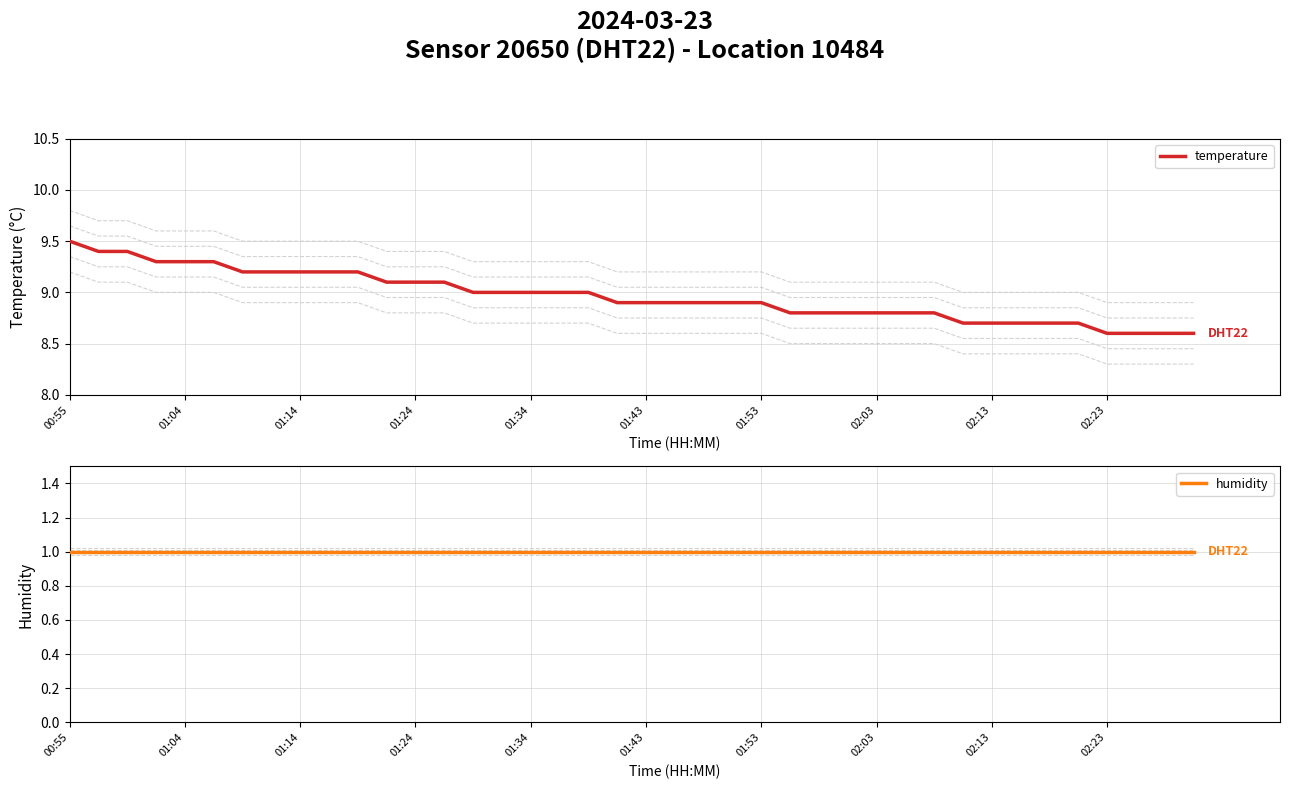

At which label does temperature reach its peak?

00:55